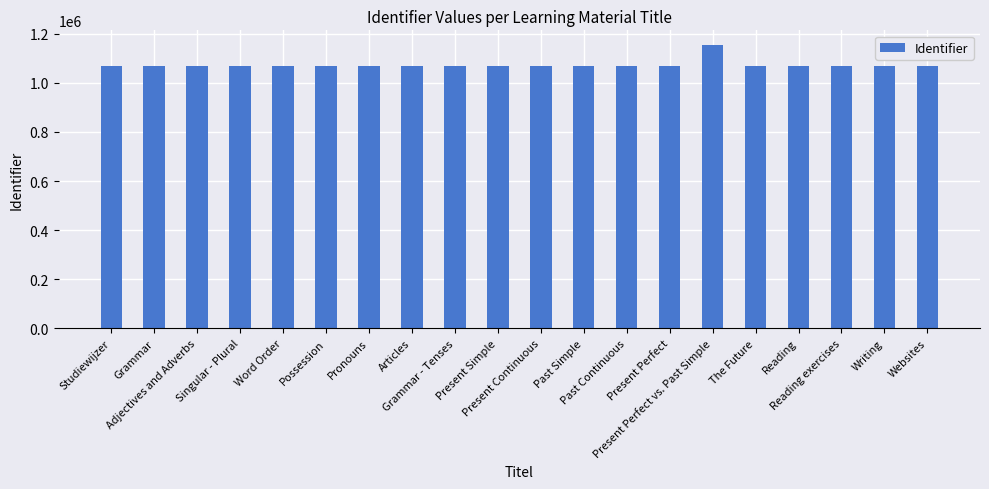

What position from the left is Reading exercises?

18